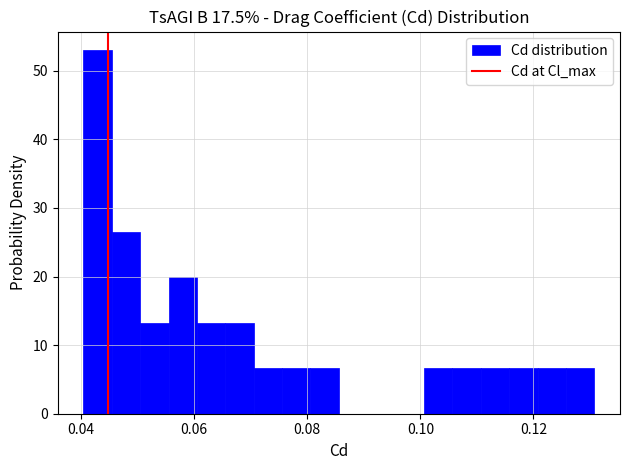

Read against the x-axis, roughly where is the centre of the tallest bar?

0.042